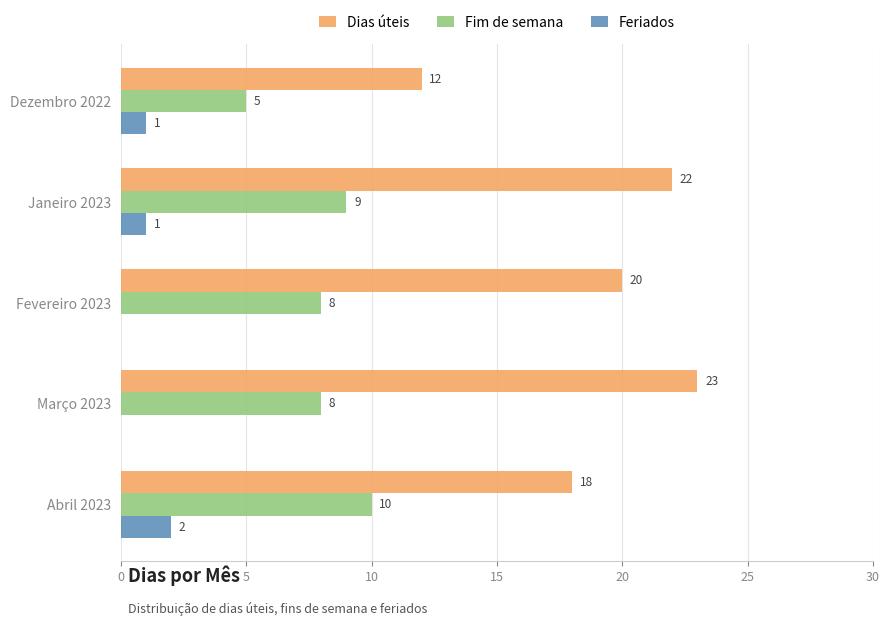

The Fim de semana series shows 10 at Abril 2023. True or false?

True